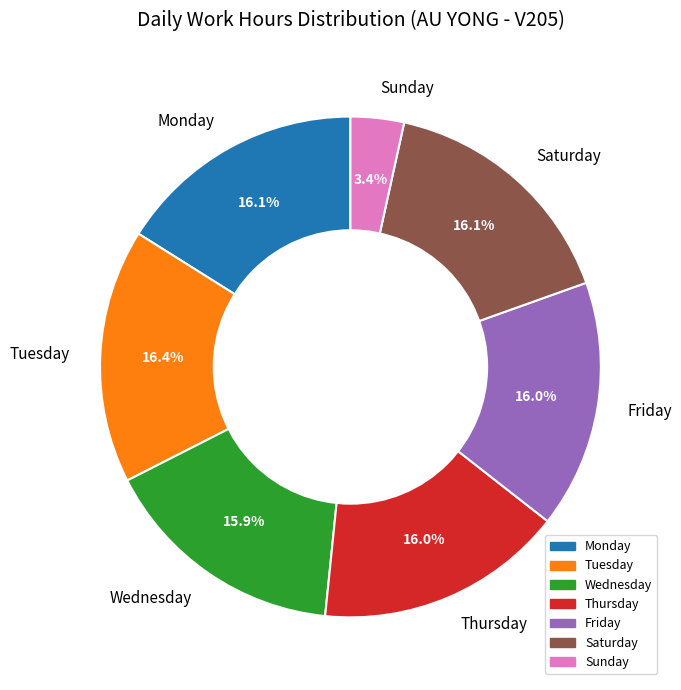

Combined, do Saturday and Sunday account for over 50%?

No